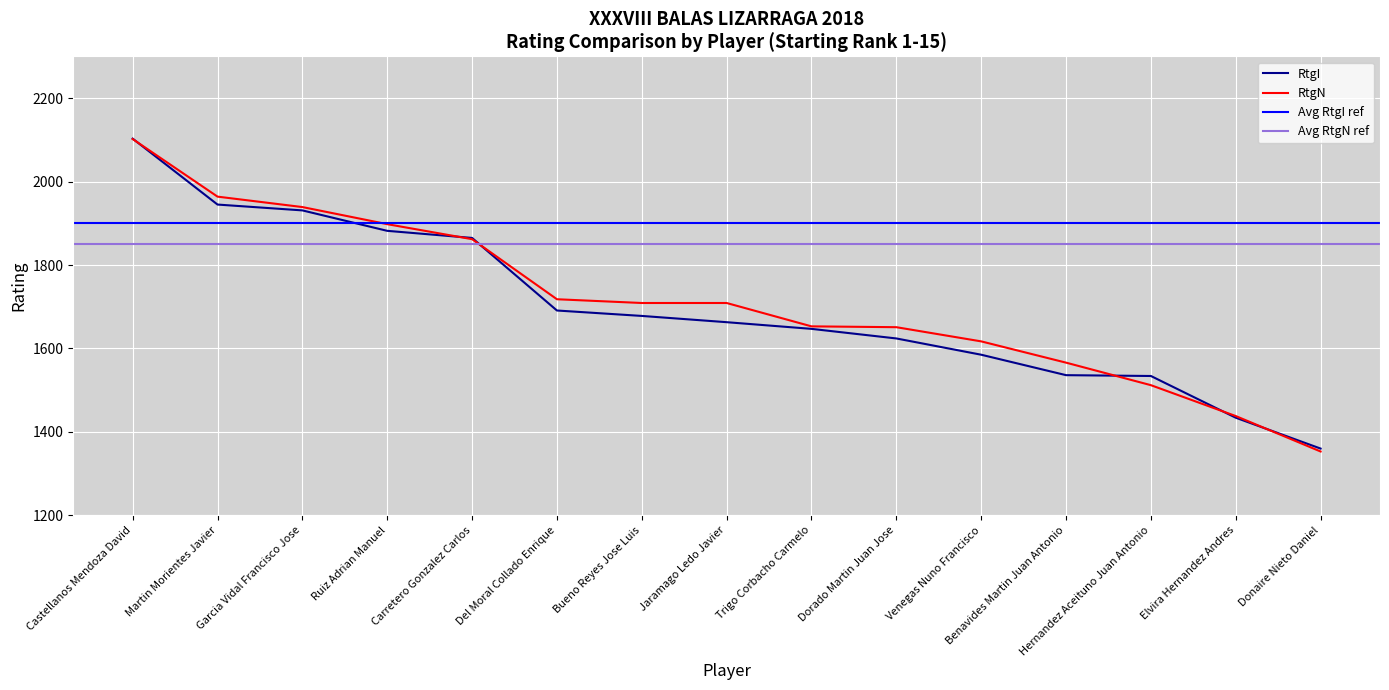

How many data points does each series have?

15